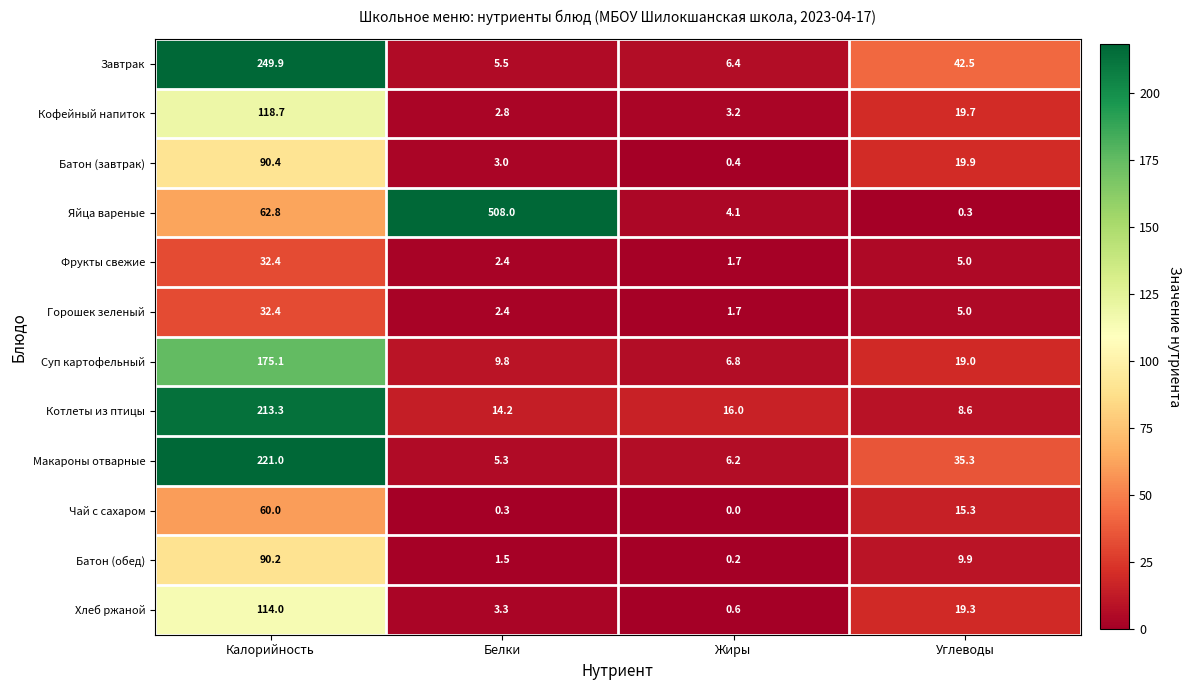

At which category does the chart reach its minimum across all series?

Жиры